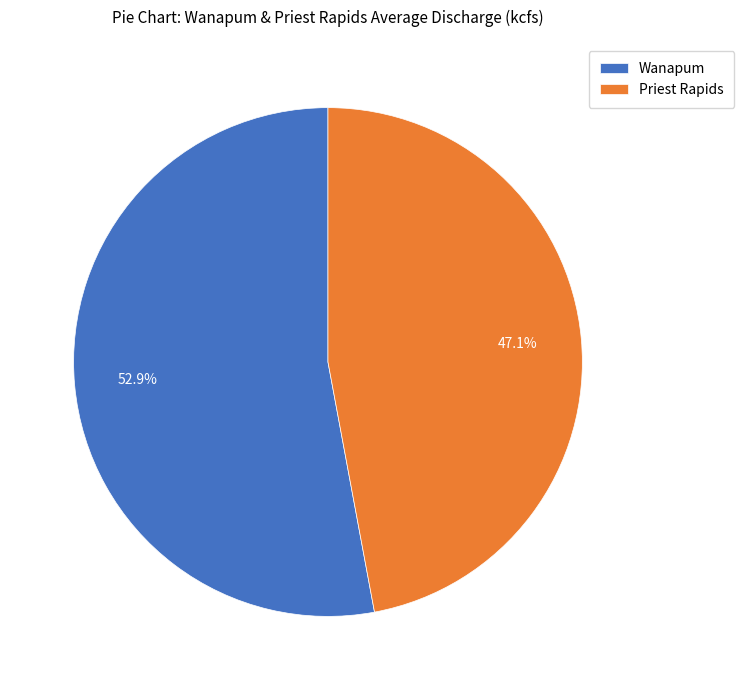

Is Wanapum the majority of the pie?

Yes